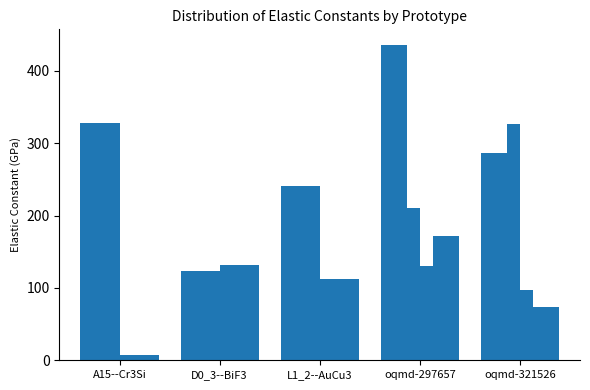

True or false: C11 has a value of 435.4 at oqmd-297657.

True